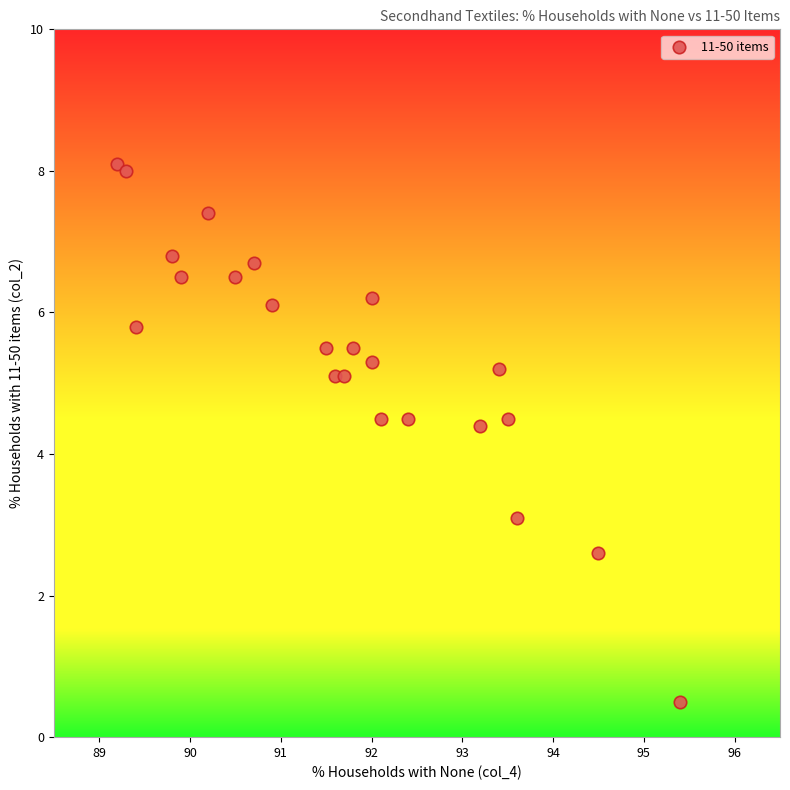

What is the range of X values (max minus min)?

6.2